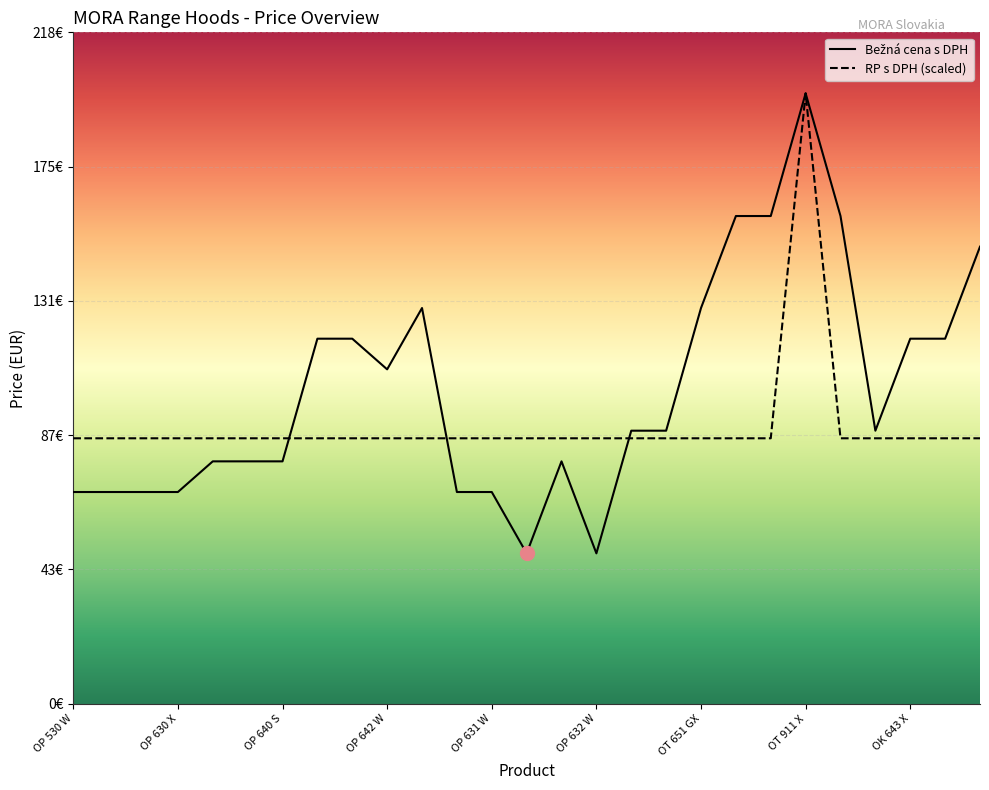

What is the sum of the RP s DPH values at OT 651 W and OP 531 W?

173.0